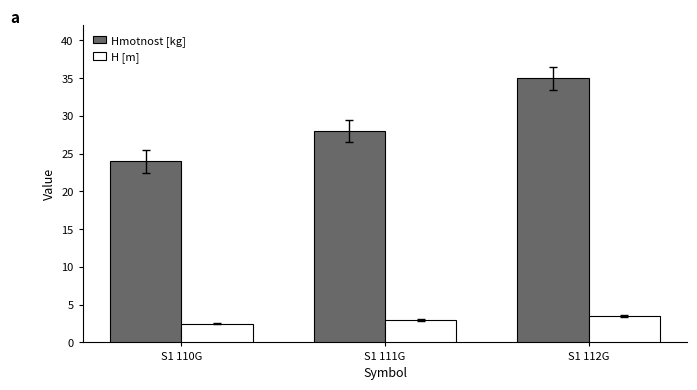

Are the bars horizontal?

No